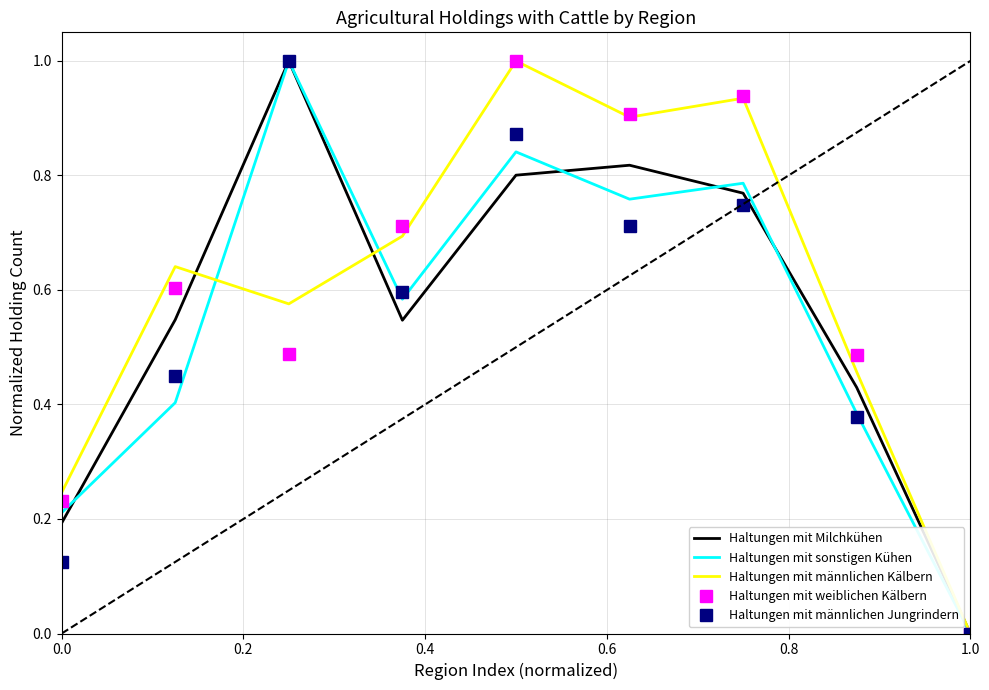

What is the highest value of the Haltungen mit männlichen Kälbern series?

1.0